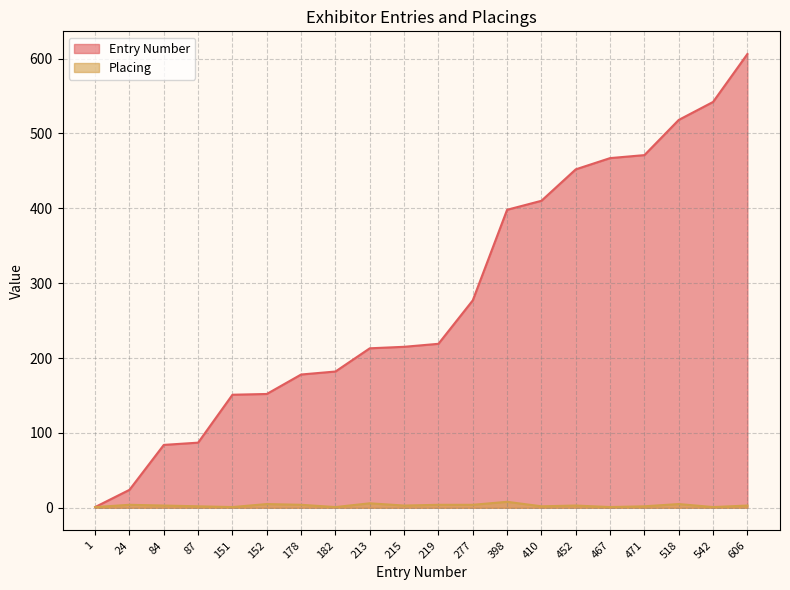

Reading right to left, list all the values displayed in this chart.

Entry Number: 606=606	542=542	518=518	471=471	467=467	452=452	410=410	398=398	277=277	219=219	215=215	213=213	182=182	178=178	152=152	151=151	87=87	84=84	24=24	1=1
Placing: 606=3	542=1	518=5	471=2	467=1	452=3	410=2	398=8	277=4	219=4	215=3	213=6	182=1	178=4	152=5	151=1	87=2	84=3	24=4	1=1